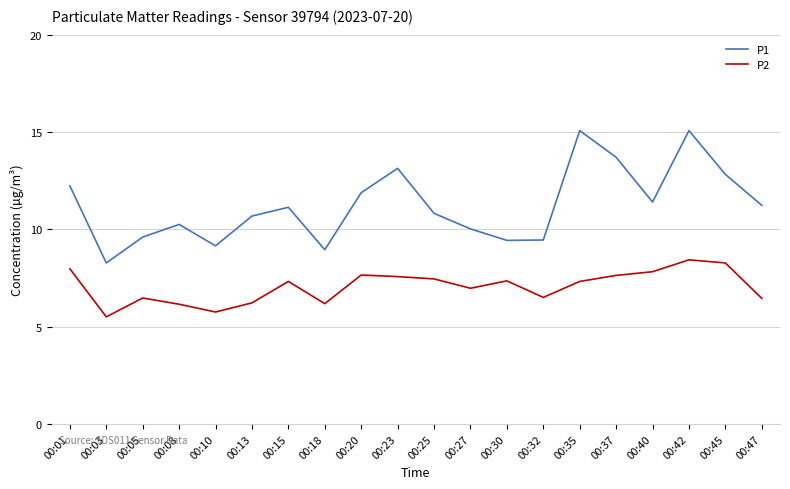

How many lines are shown in the chart?

2